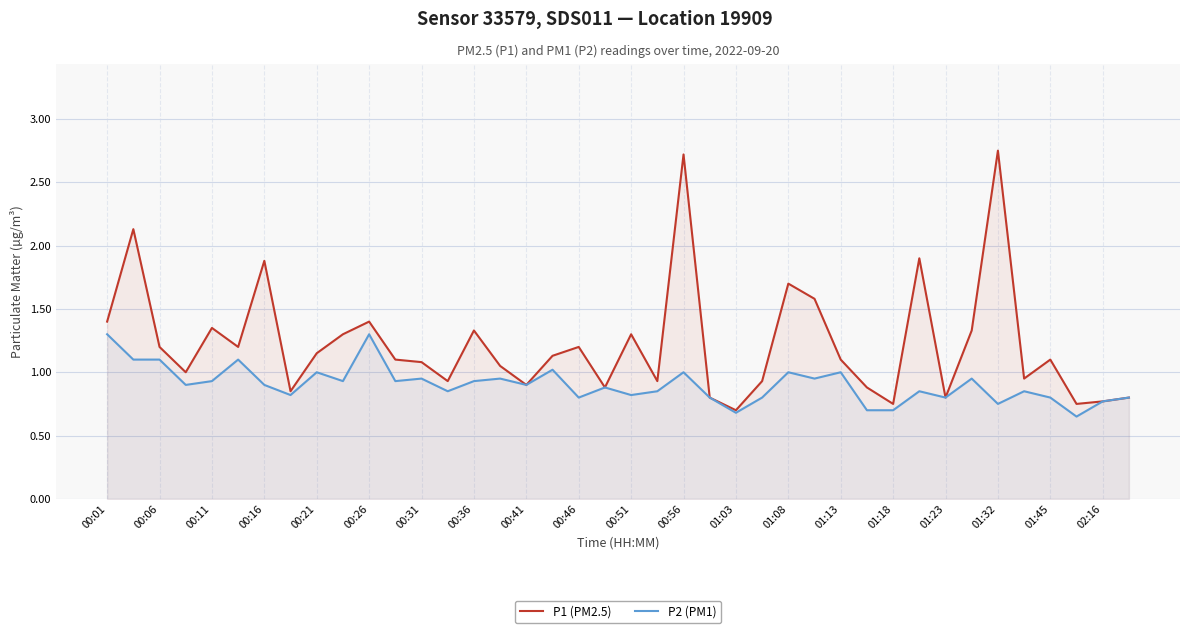

Reading left to right, extract all data points from this chart.

P1 (PM2.5): 1.4	2.1	1.2	1.0	1.4	1.2	1.9	0.8	1.1	1.3	1.4	1.1	1.1	0.9	1.3	1.1	0.9	1.1	1.2	0.9	1.3	0.9	2.7	0.8	0.7	0.9	1.7	1.6	1.1	0.9	0.8	1.9	0.8	1.3	2.8	0.9	1.1	0.8	0.8	0.8
P2 (PM1): 1.3	1.1	1.1	0.9	0.9	1.1	0.9	0.8	1.0	0.9	1.3	0.9	0.9	0.8	0.9	0.9	0.9	1.0	0.8	0.9	0.8	0.8	1.0	0.8	0.7	0.8	1.0	0.9	1.0	0.7	0.7	0.8	0.8	0.9	0.8	0.8	0.8	0.7	0.8	0.8